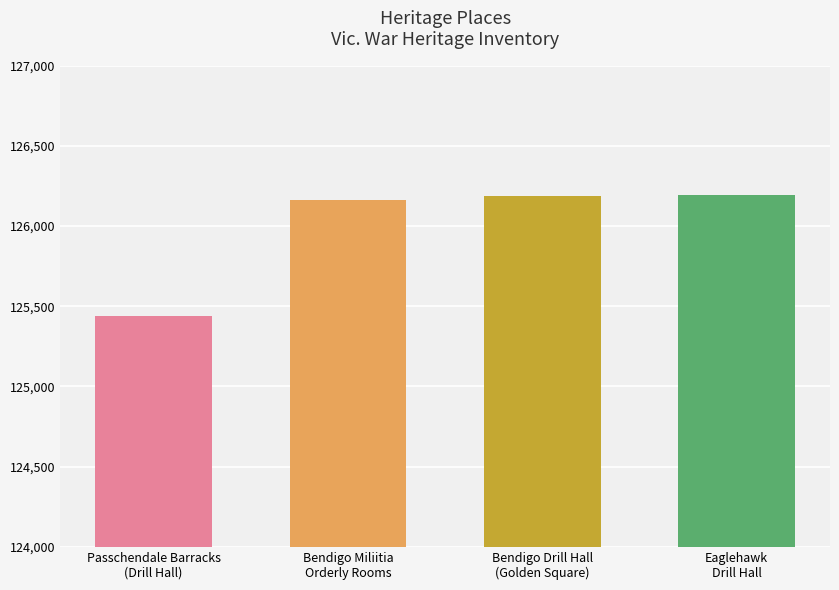

Which has a higher value, Bendigo Miliitia
Orderly Rooms or Eaglehawk
Drill Hall?

Eaglehawk
Drill Hall